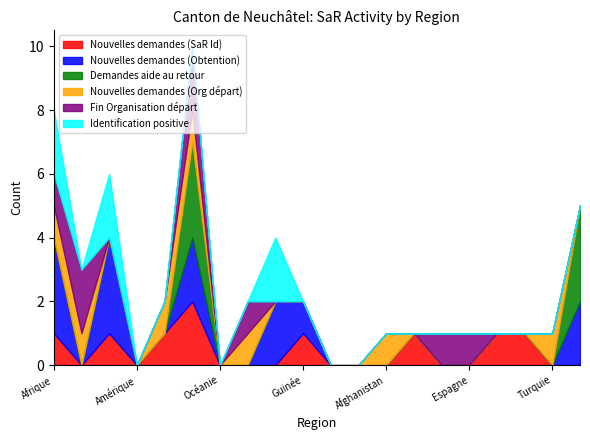

True or false: Identification positive has more than 1 interior local peaks.

True